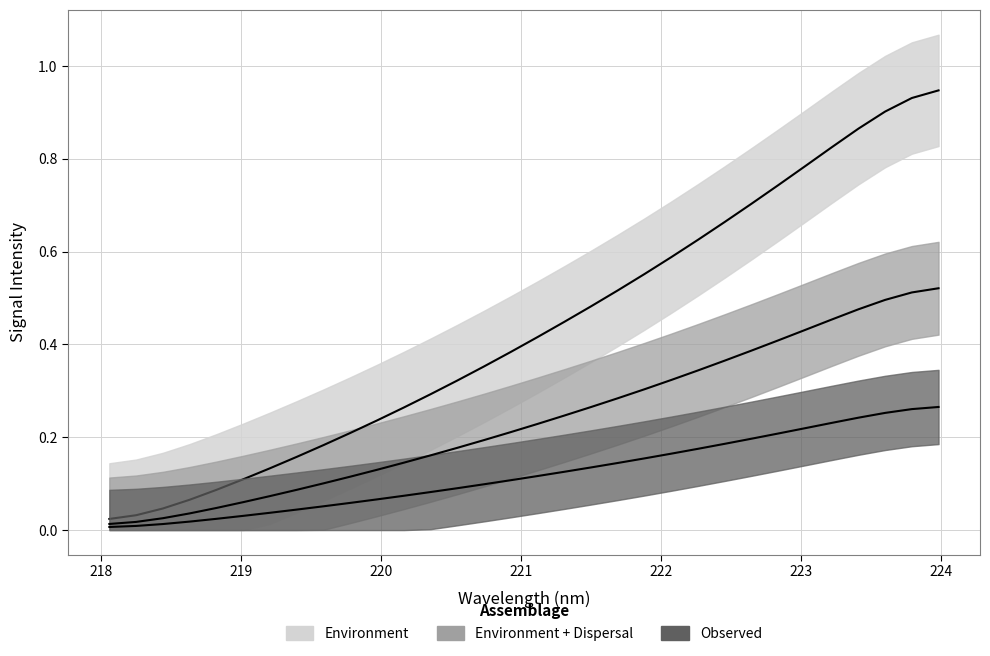

True or false: x has more than 2 interior local peaks.

False